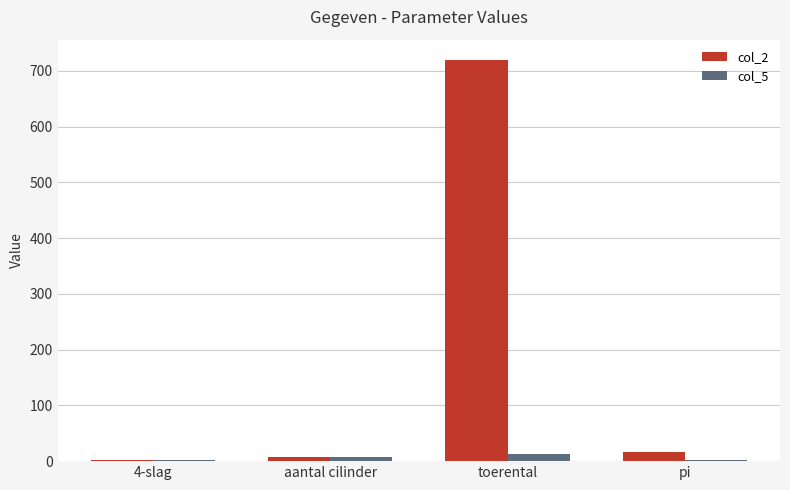

What is the highest value of the col_5 series?

12.0